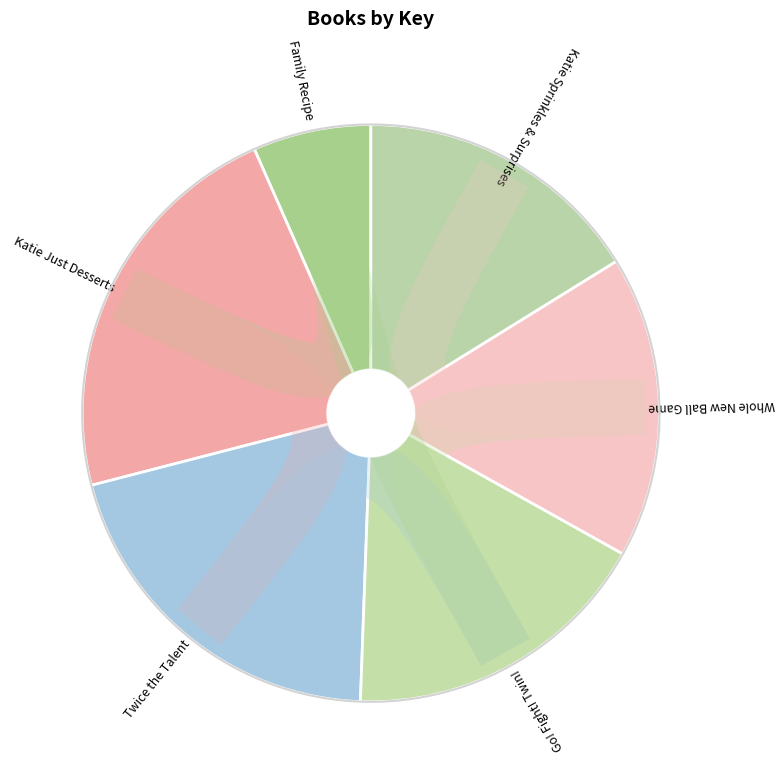

To the nearest percent, what percentage of the pie is Family Recipe?

7%